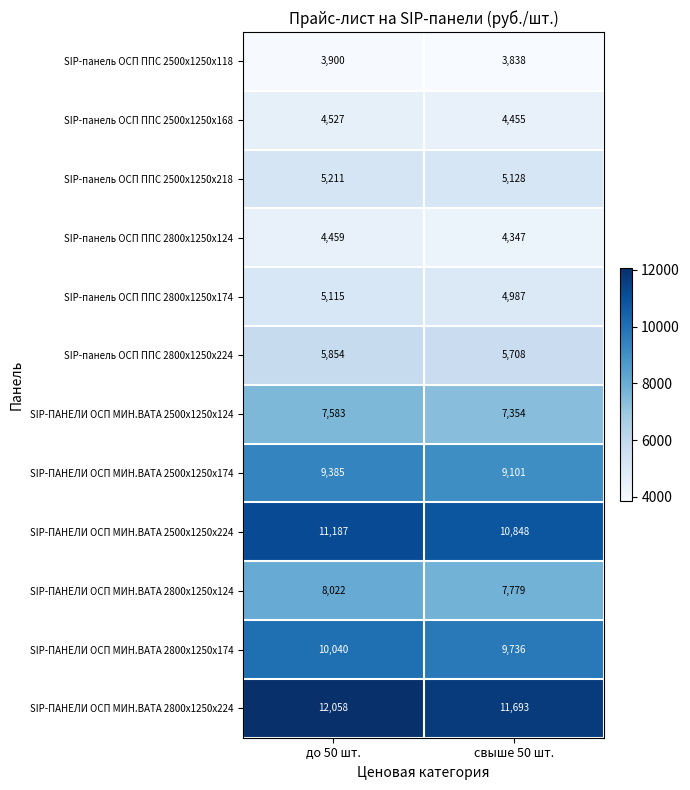

At which category is the sum across all series the highest?

до 50 шт.